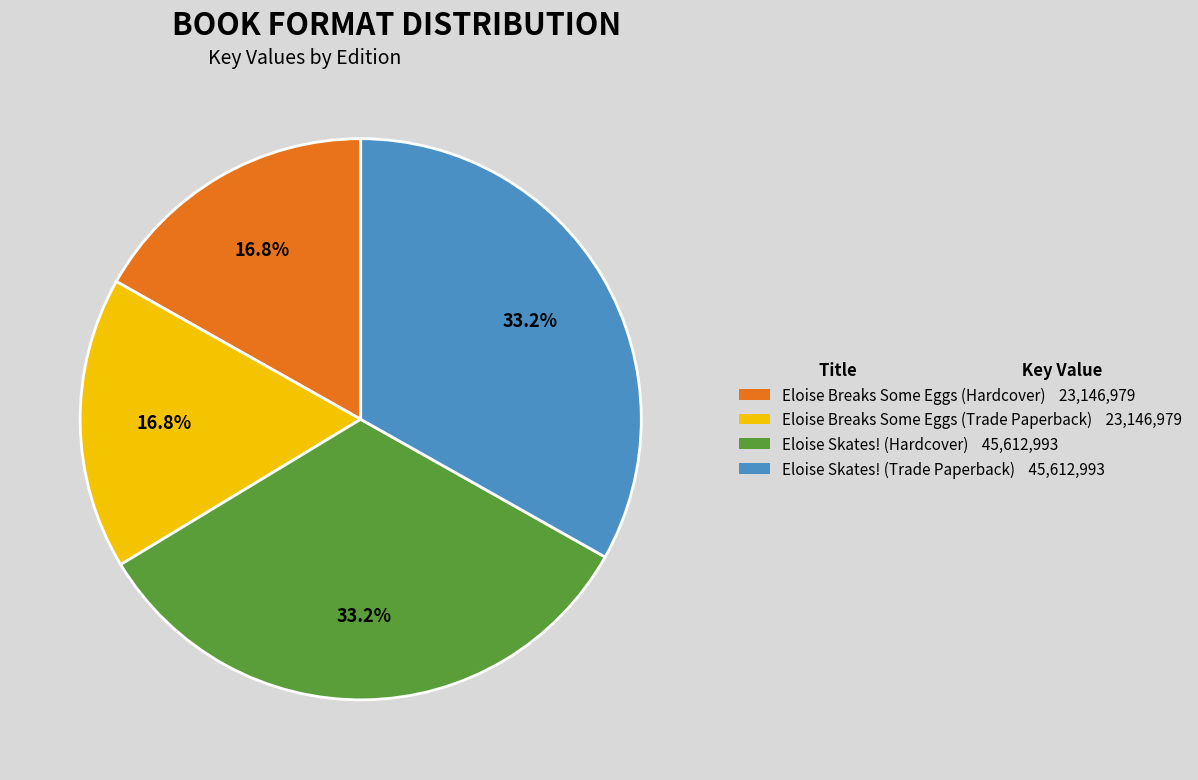

To the nearest percent, what is the difference between the Eloise Breaks Some Eggs (Hardcover) and Eloise Skates! (Hardcover) slice percentages?

16%